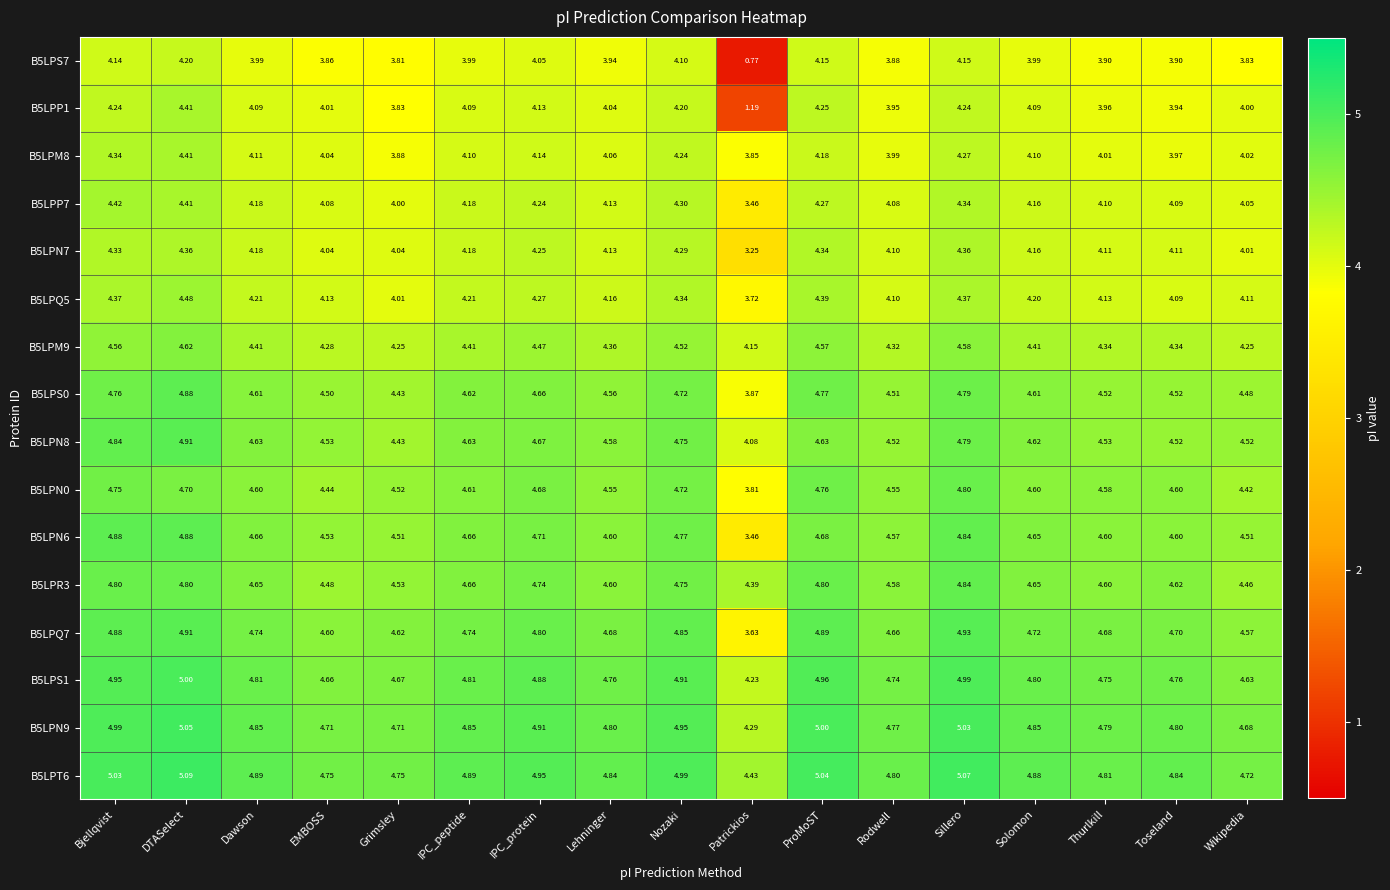

Which series has the widest spread of values?

B5LPS7